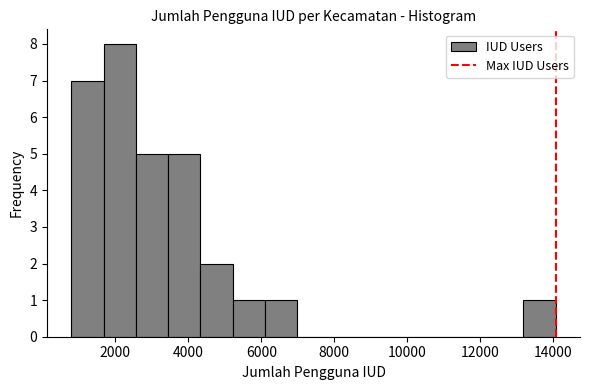

Reading left to right, transcribe this chart: for each bar, give the range it covers on the x-axis and its height. Neither the bar edges nor the heights are printed on the chart, so give them approximately, as read against the axes.

800 to 1600: 7
1600 to 2600: 8
2600 to 3400: 5
3400 to 4400: 5
4400 to 5200: 2
5200 to 6200: 1
6200 to 7000: 1
7000 to 7800: 0
7800 to 8800: 0
8800 to 9600: 0
9600 to 10600: 0
10600 to 11400: 0
11400 to 12400: 0
12400 to 13200: 0
13200 to 14000: 1